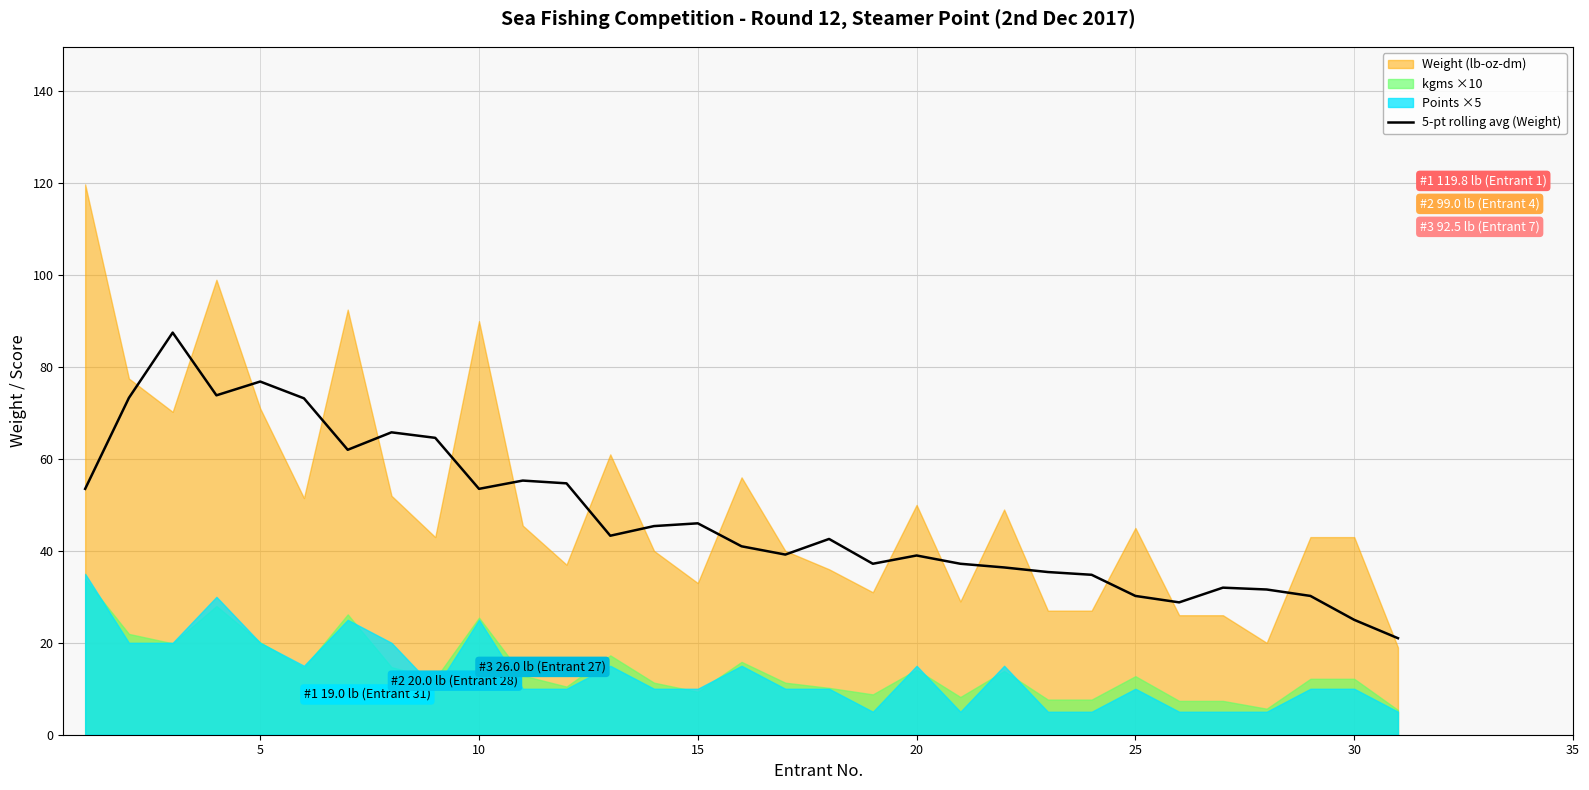

The value of 5-pt rolling avg (Weight) at 5 is 76.9. True or false?

True